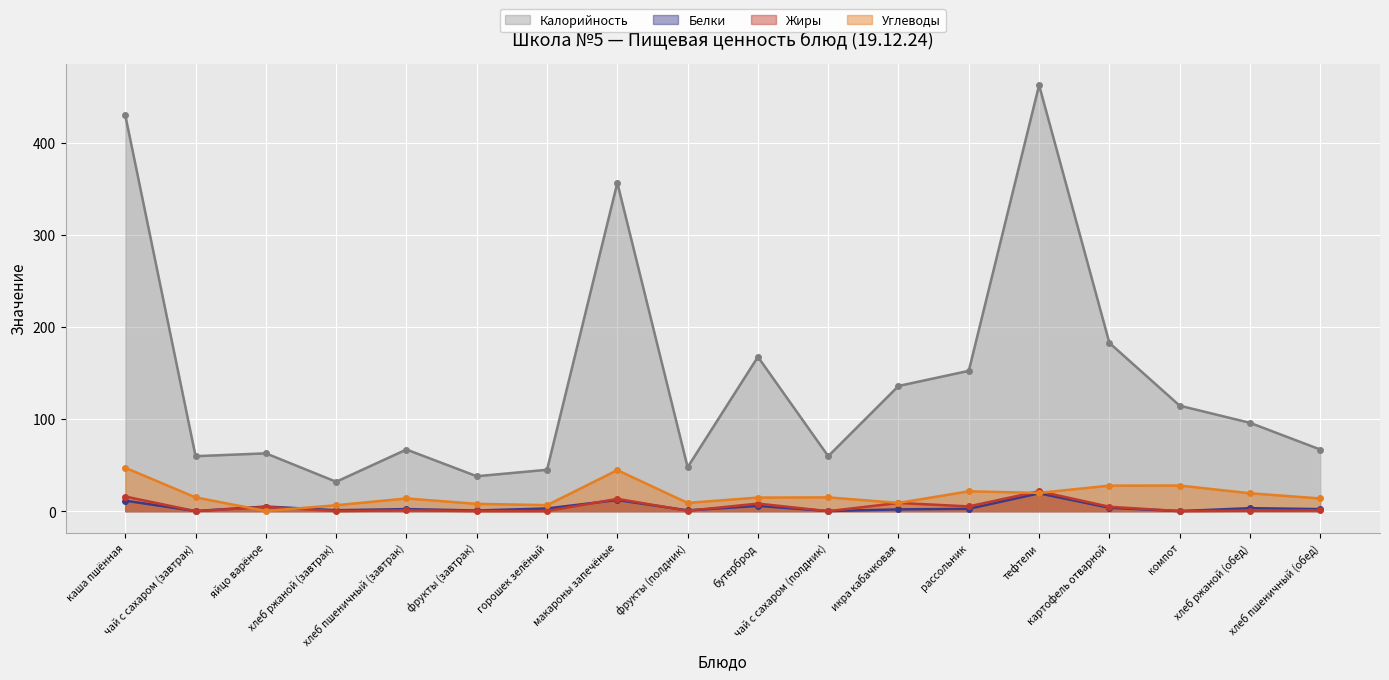

What position from the left is каша пшённая?

1